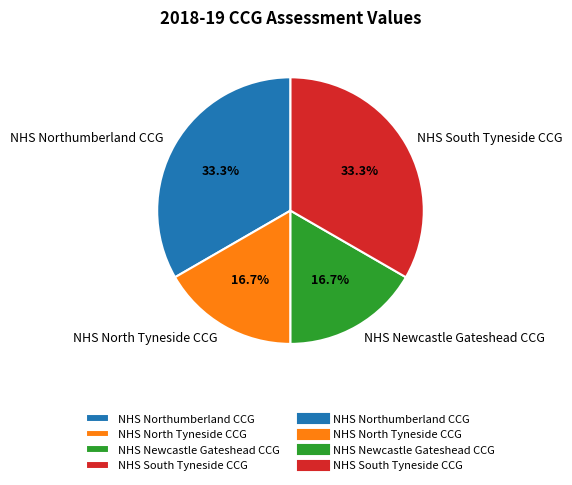

To the nearest percent, what is the difference between the NHS Northumberland CCG and NHS North Tyneside CCG slice percentages?

17%